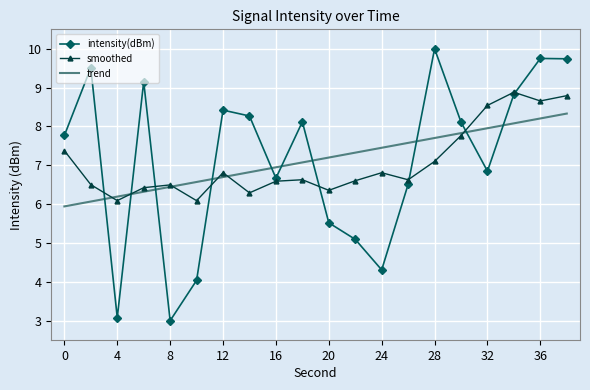

What is the greatest value displayed?

10.0